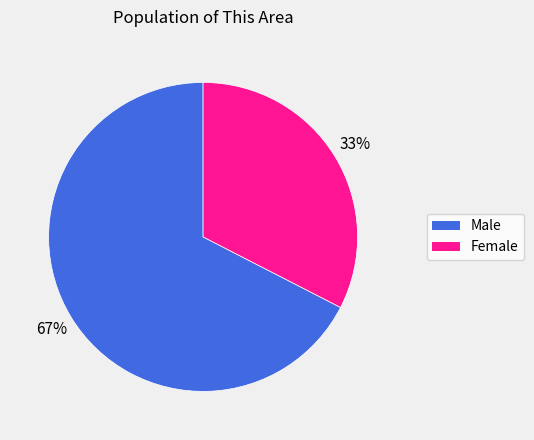

Is there any slice that represents more than half of the pie?

Yes